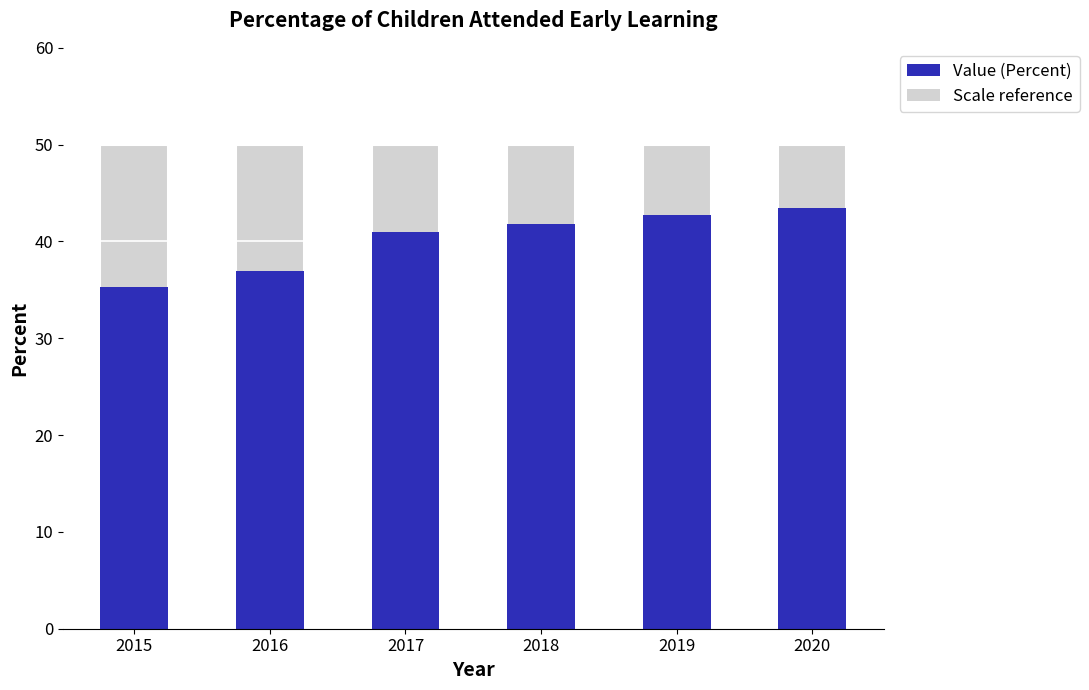

The value at 2019 is 42.7. True or false?

True